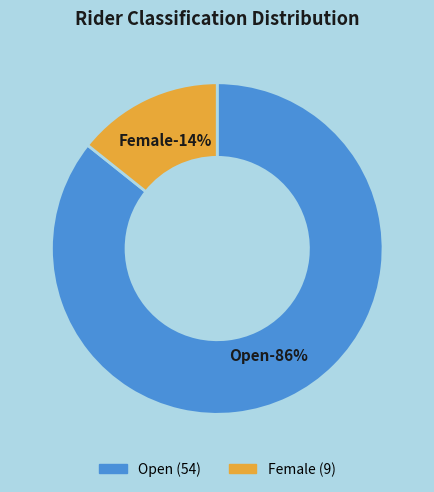

To the nearest percent, what percentage of the pie is Female?

14%